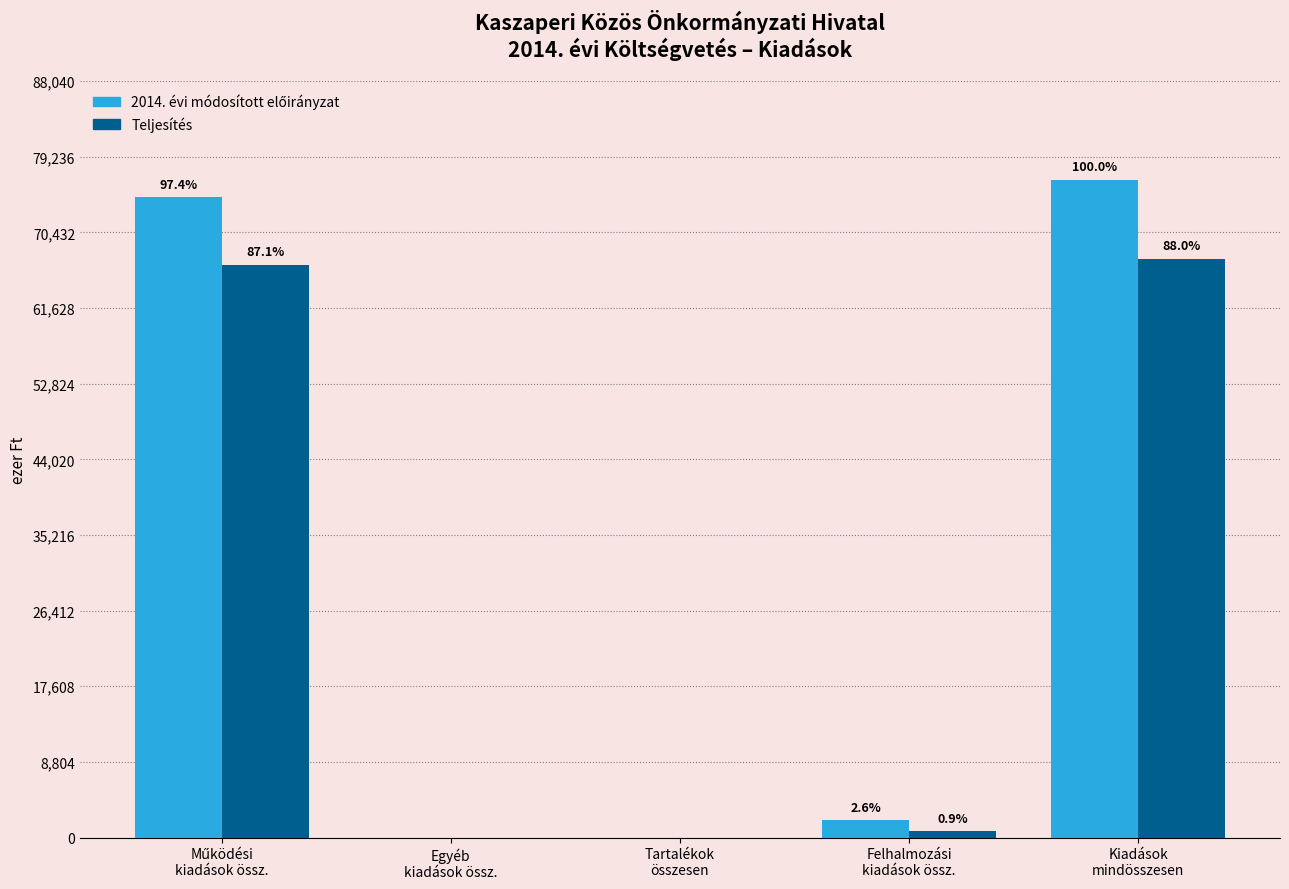

Reading left to right, extract all data points from this chart.

2014. évi módosított előirányzat: Működési
kiadások össz.=74535	Egyéb
kiadások össz.=0	Tartalékok
összesen=0	Felhalmozási
kiadások össz.=2022	Kiadások
mindösszesen=76557
Teljesítés: Működési
kiadások össz.=66669	Egyéb
kiadások össz.=0	Tartalékok
összesen=0	Felhalmozási
kiadások össz.=714	Kiadások
mindösszesen=67383